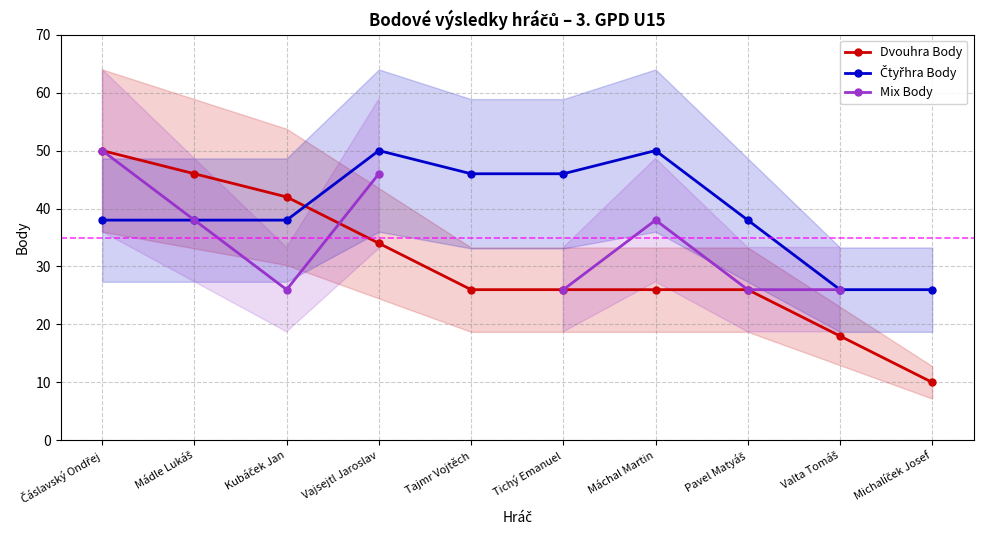

What are all the series names shown in the legend?

Dvouhra Body, Čtyřhra Body, Mix Body